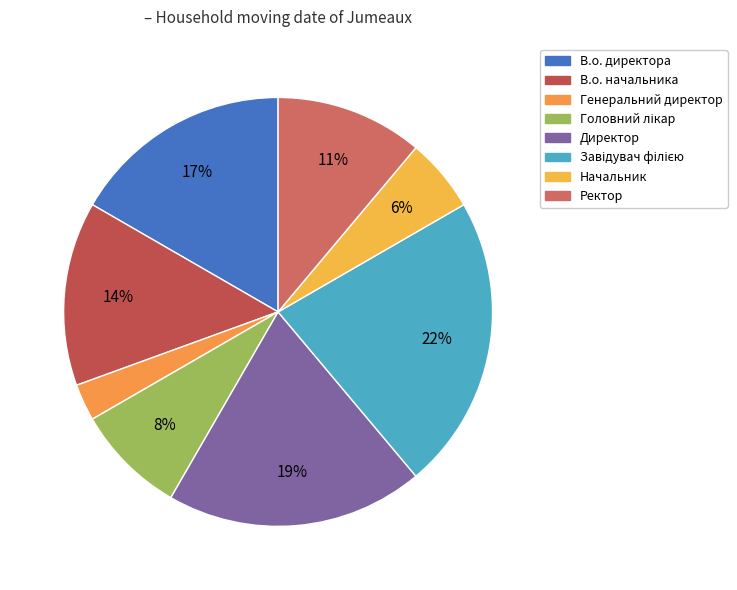

To the nearest percent, what is the combined percentage of Генеральний директор and В.о. начальника?

17%